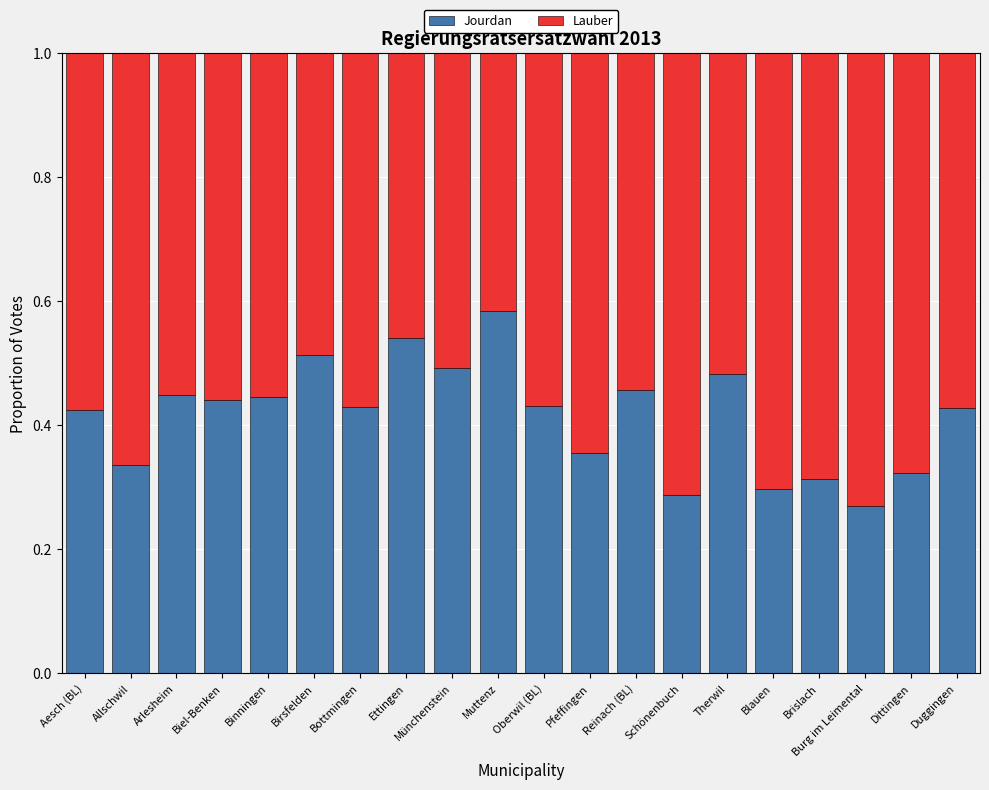

What is the total value across all series at Dittingen?

1.0